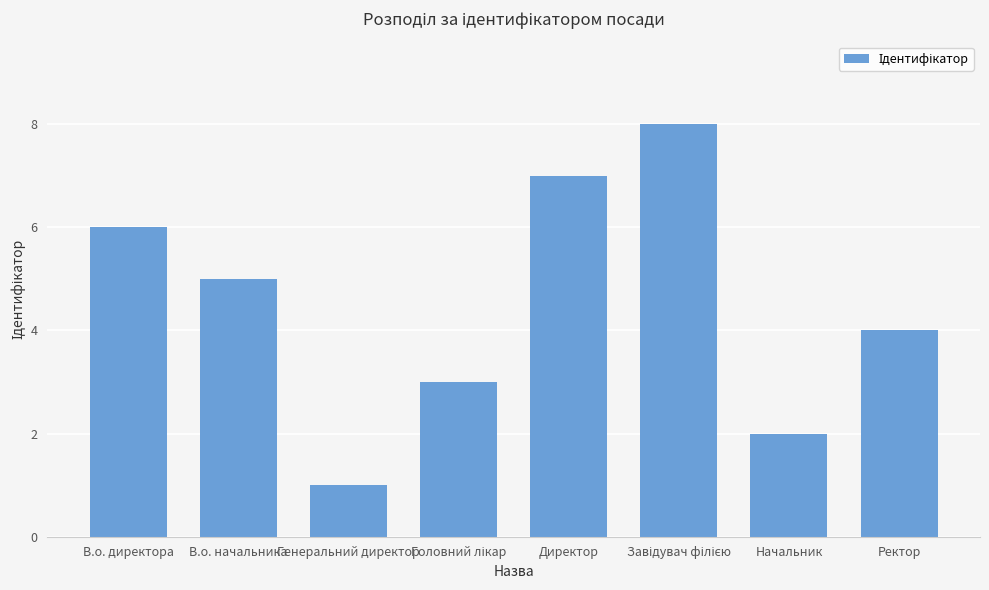

Which category has the lowest value across all series?

Генеральний директор